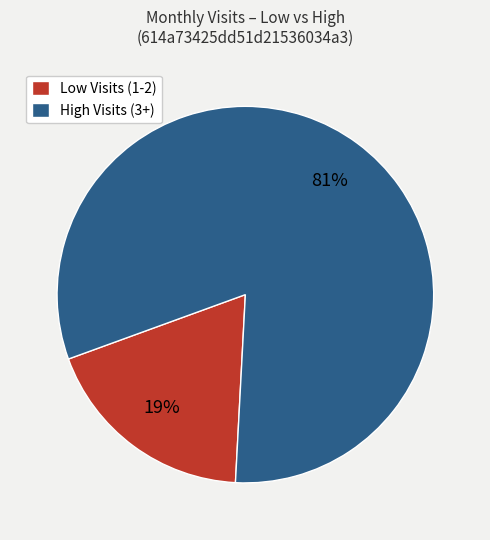

Does any single category account for the majority?

Yes